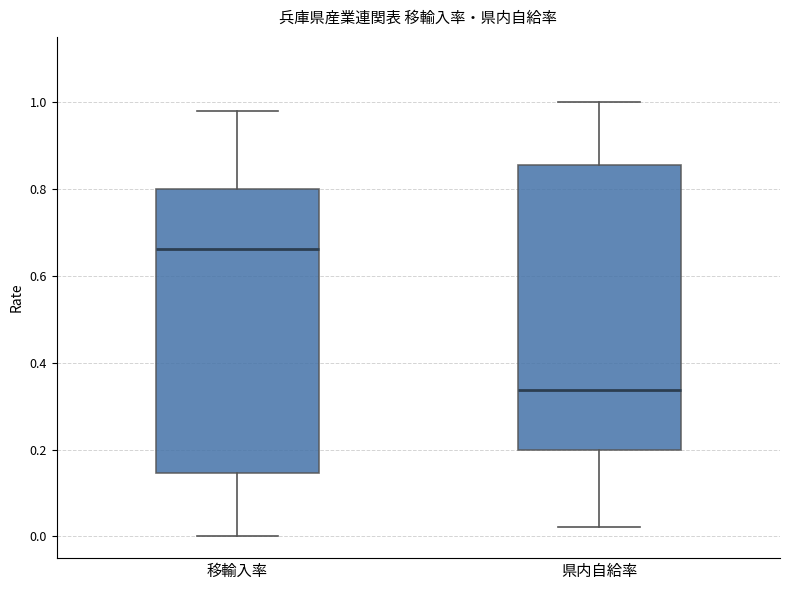

Which box's median line is the lowest?

県内自給率